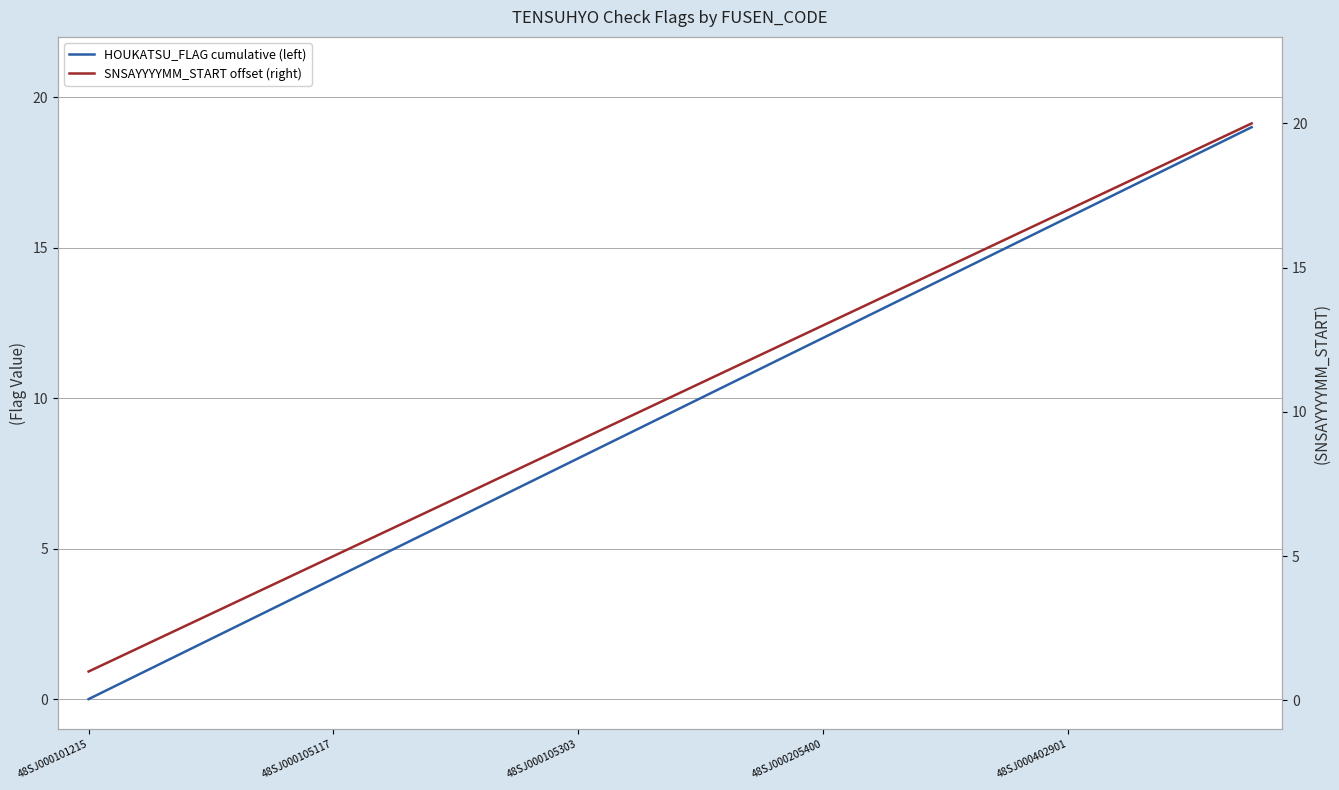

What is the sum of all SNSAYYYYMM_START offset (right) values?

210